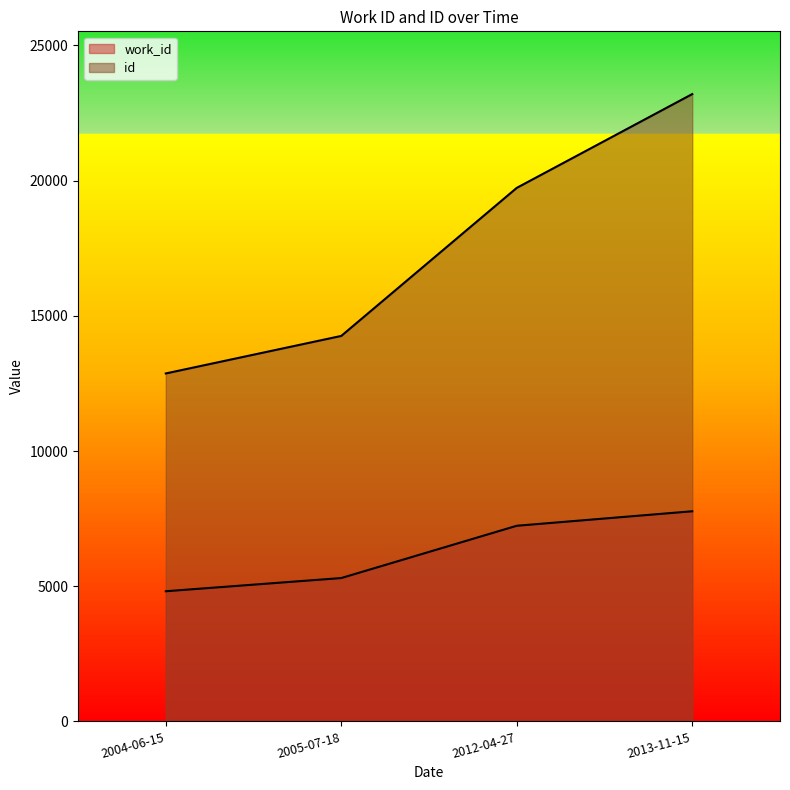

Where does the work_id series first go above 7236?

2013-11-15